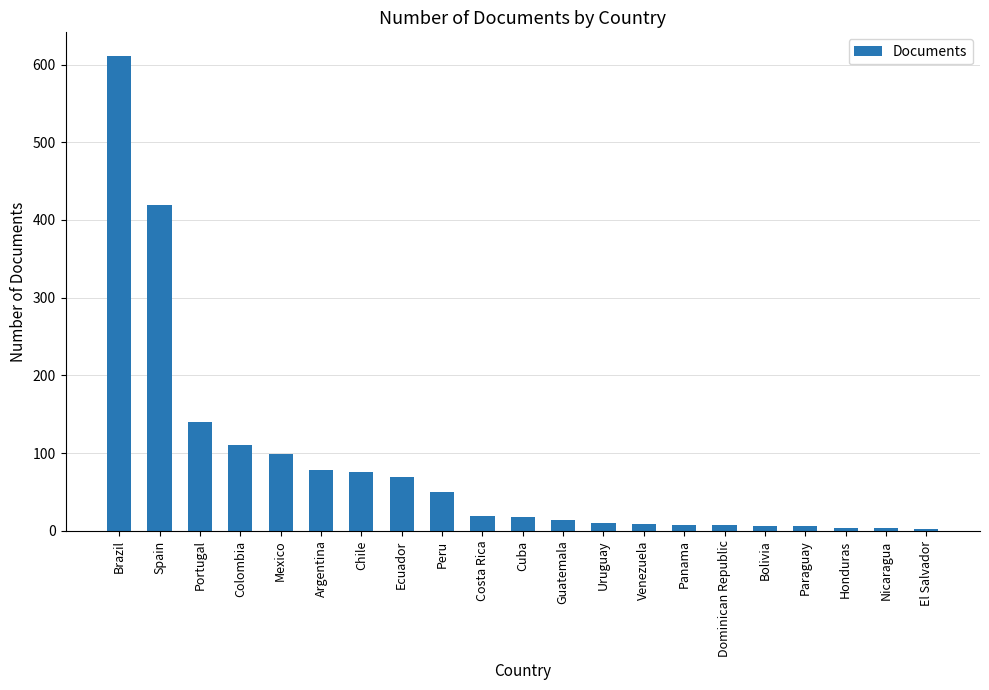

What is the greatest value displayed?

611